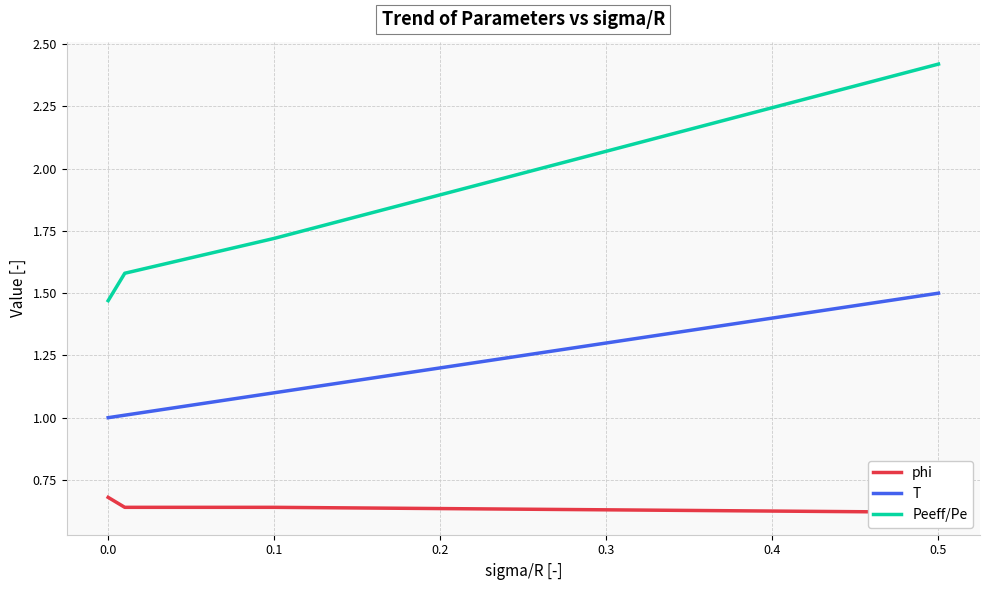

Which category has the highest value in the T series?

0.5